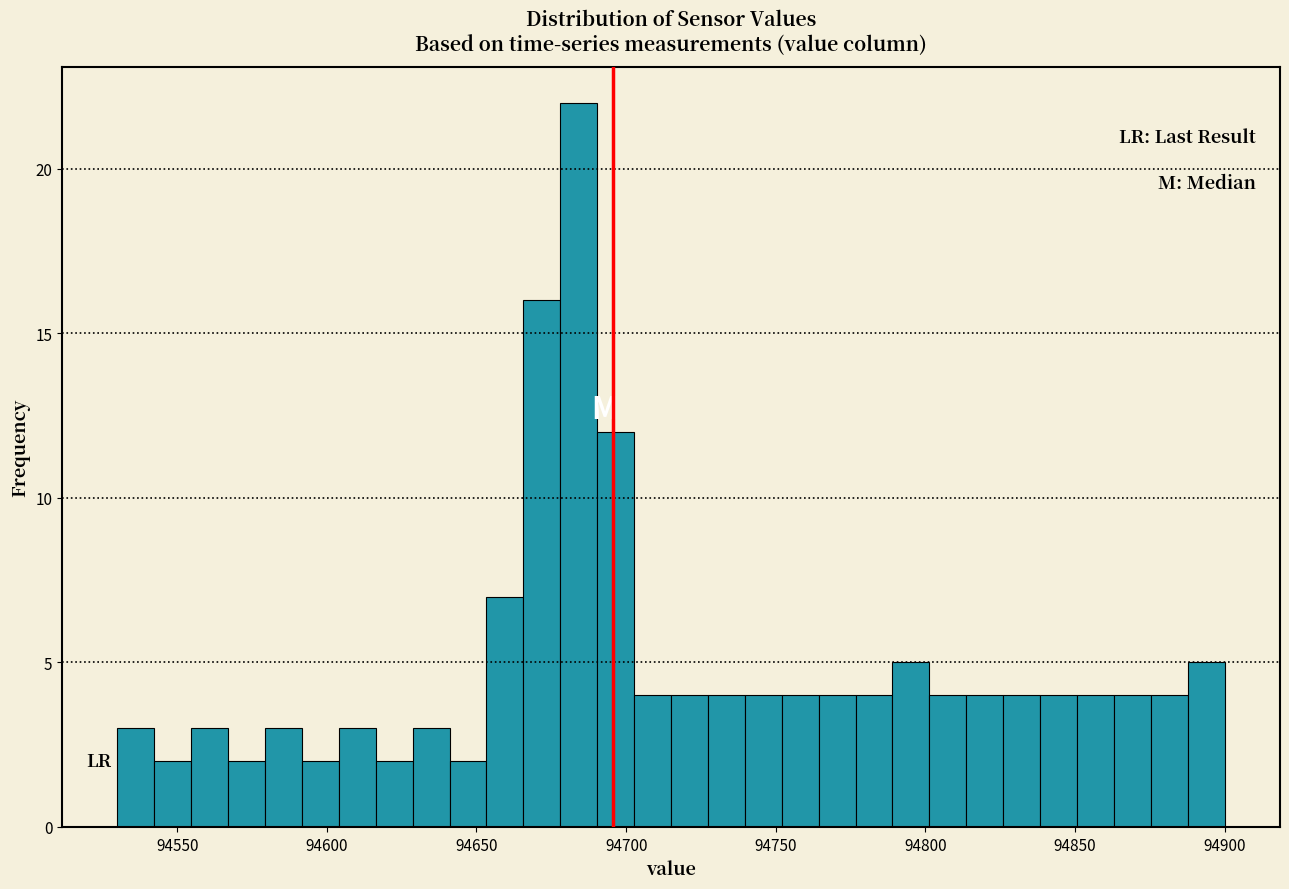

Read against the x-axis, roughly where is the centre of the tallest bar?

94685